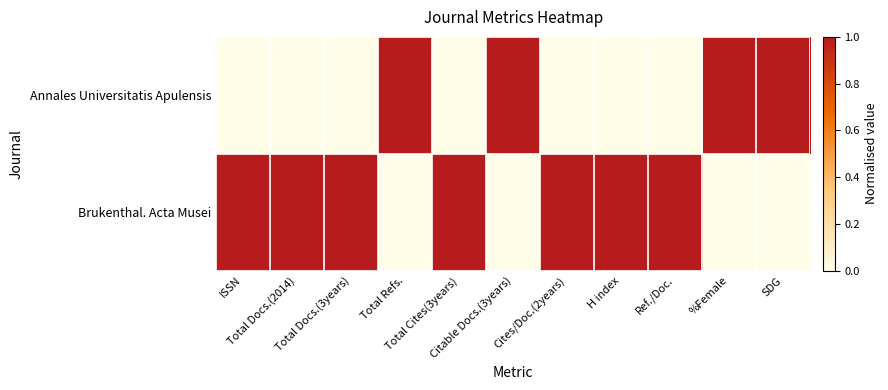

At which category does the chart reach its peak across all series?

Total Refs.